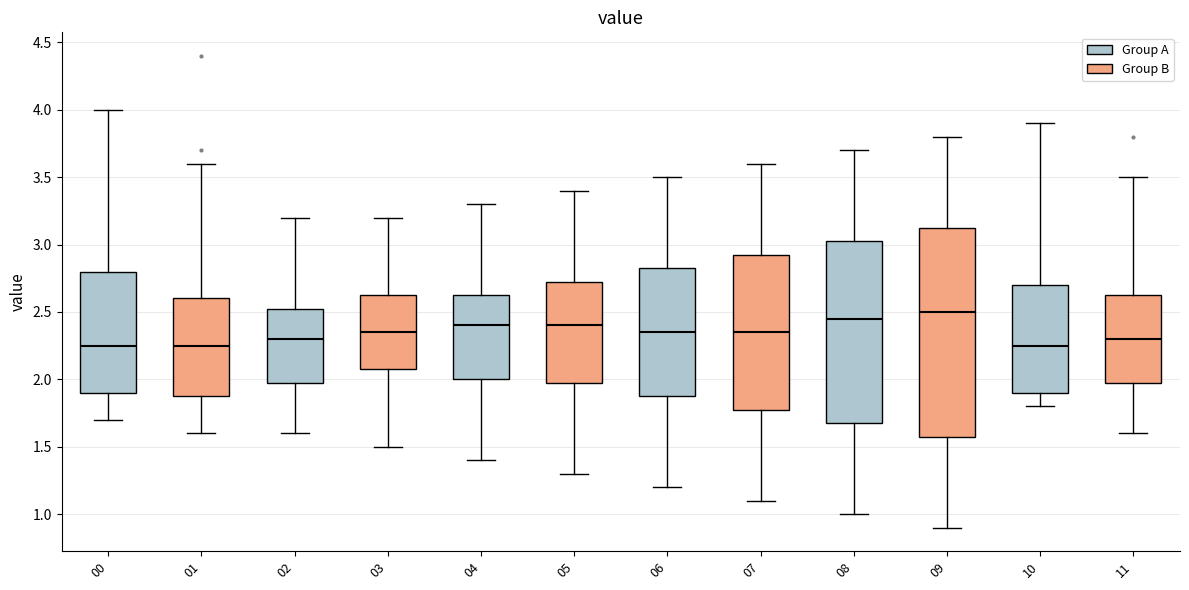

Which box is the tallest, from its lower edge to its upper edge?

09